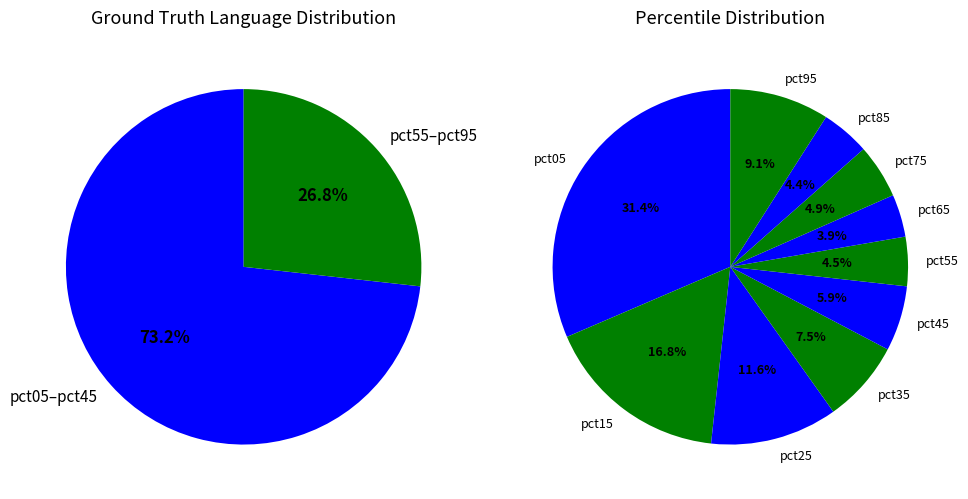

Combined, do pct85 and pct95 account for over 50%?

No